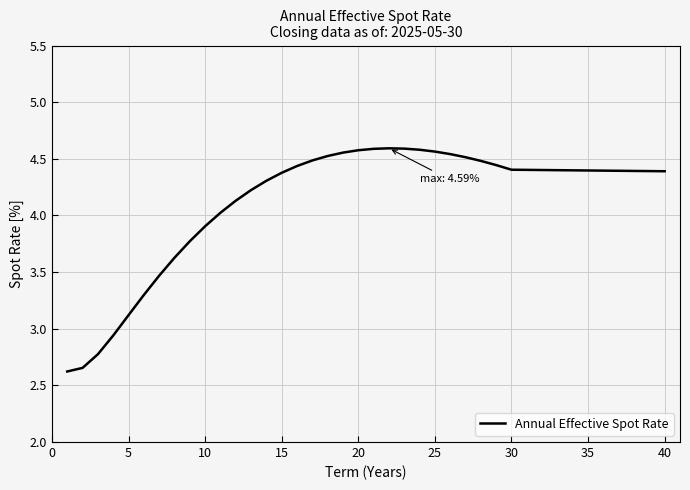

What is the difference between the maximum and minimum values?

2.0